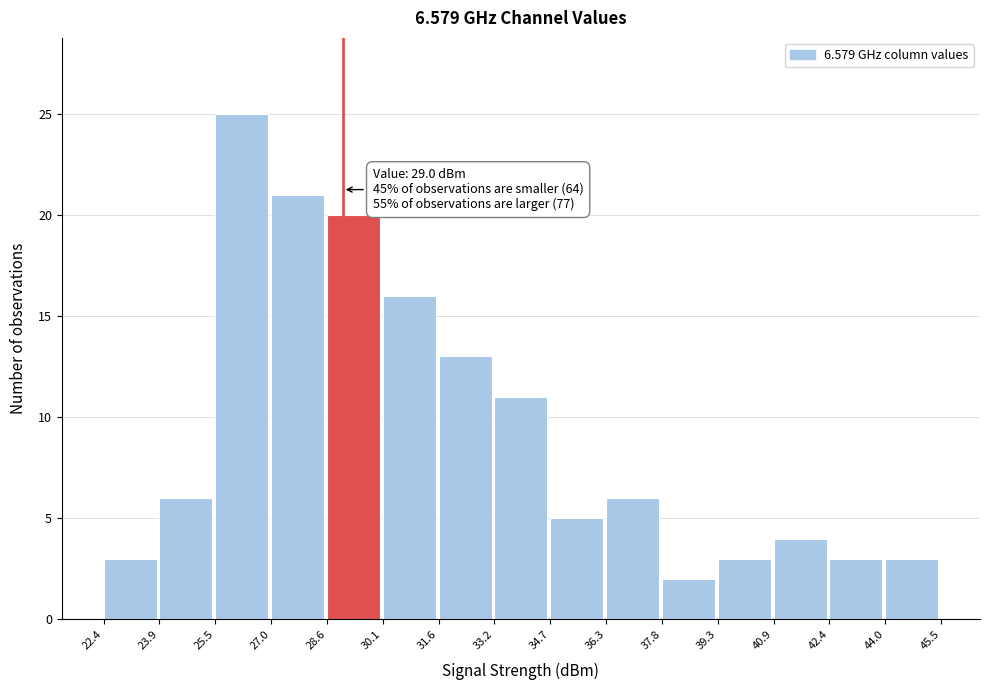

Which range on the x-axis has the tallest bar?

25.5 to 27.0